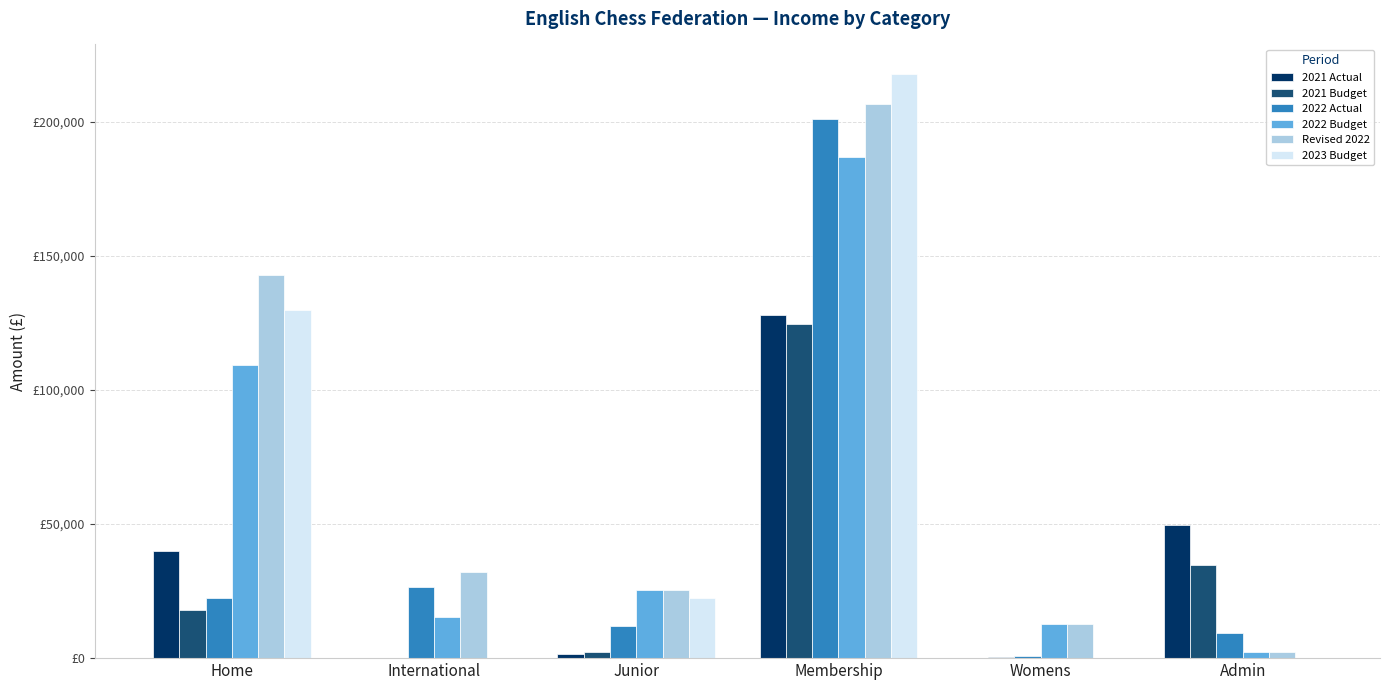

Reading right to left, what are all the values shown in this chart?

2021 Actual: Admin=49602.8	Womens=9.0	Membership=127941.7	Junior=1640.1	International=0.0	Home=40021.4
2021 Budget: Admin=34648.0	Womens=340.0	Membership=124760.0	Junior=2475.0	International=0.0	Home=18110.0
2022 Actual: Admin=9377.5	Womens=825.0	Membership=201107.5	Junior=11929.4	International=26400.0	Home=22479.1
2022 Budget: Admin=2450.0	Womens=12658.0	Membership=186765.0	Junior=25500.0	International=15486.0	Home=109350.0
Revised 2022: Admin=2450.0	Womens=12658.0	Membership=206792.0	Junior=25500.0	International=31986.0	Home=143062.5
2023 Budget: Admin=0.0	Womens=0.0	Membership=217958.0	Junior=22500.0	International=0.0	Home=129750.0